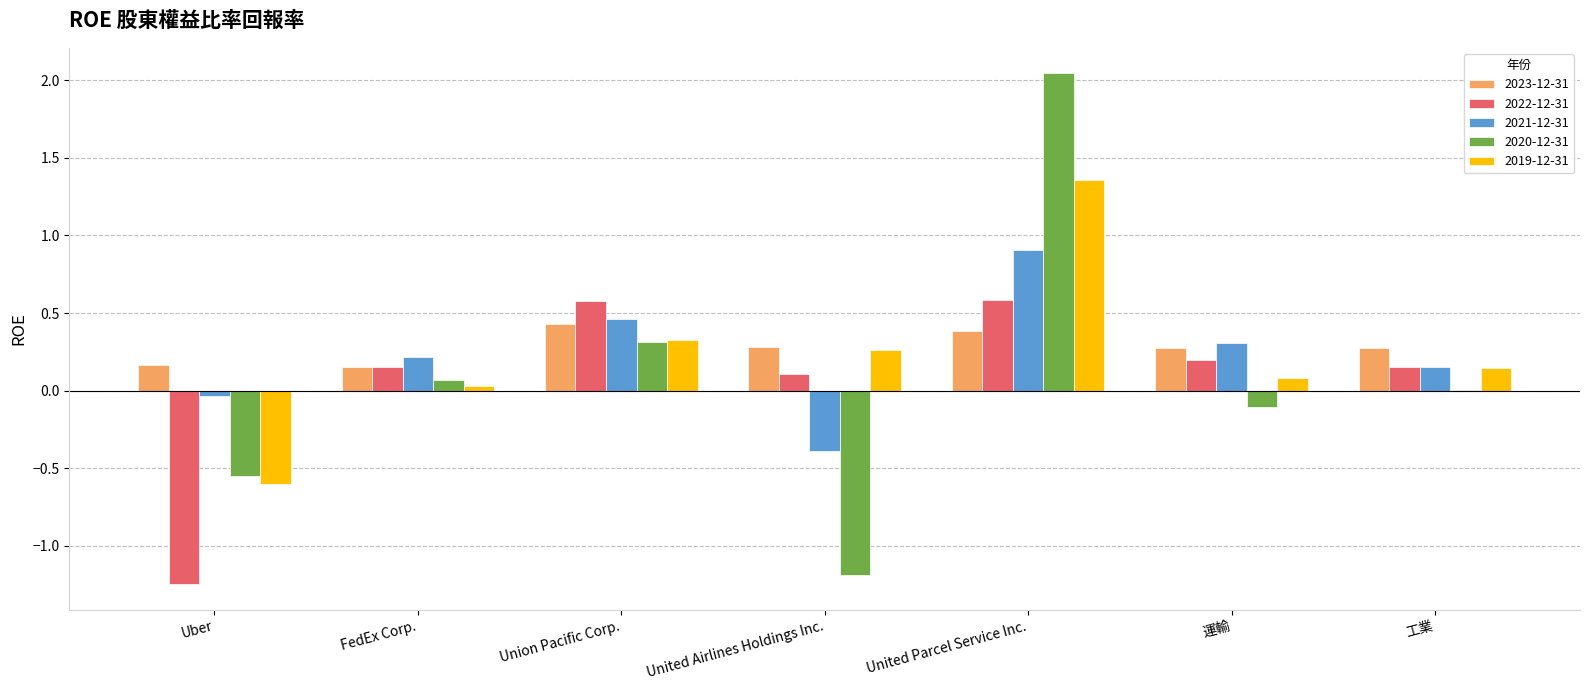

Is the value of 2022-12-31 at 工業 greater than the value of 2020-12-31 at FedEx Corp.?

Yes